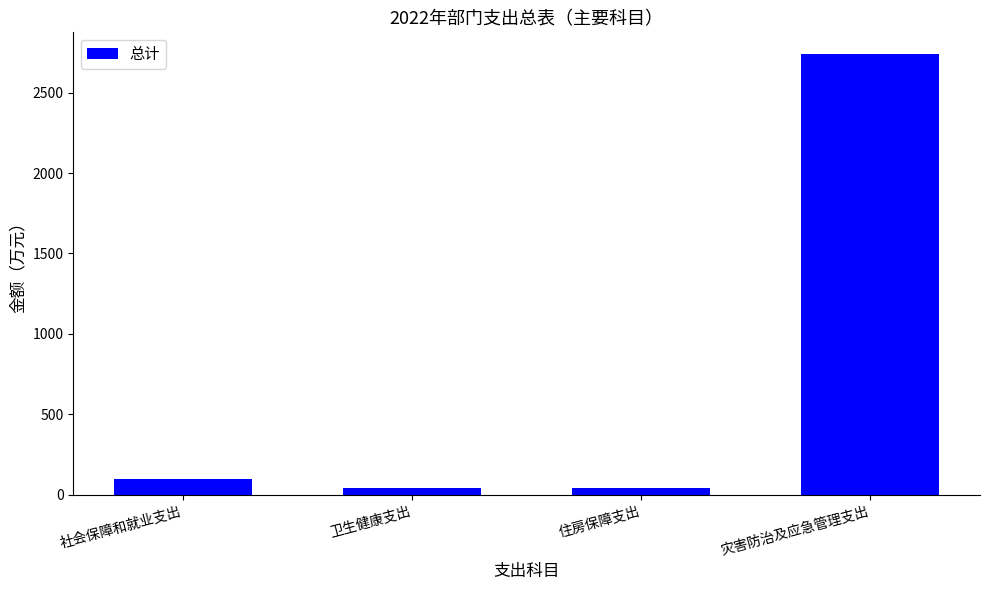

What is the average value?

730.9